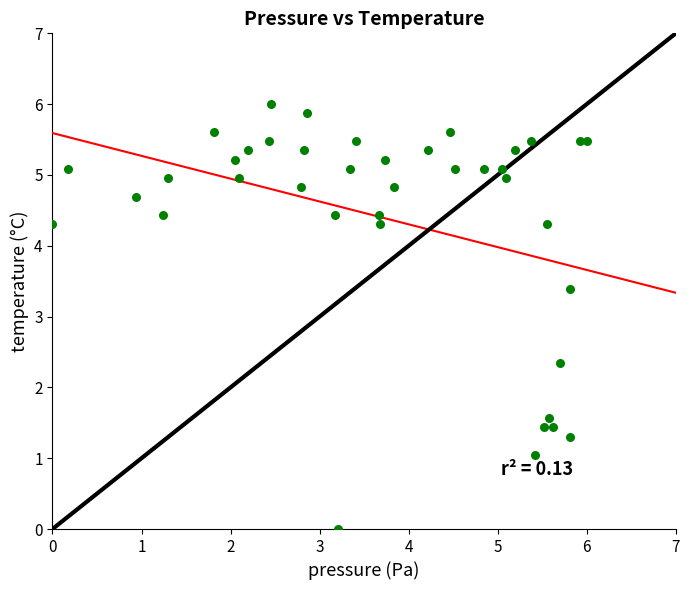

What is the range of Y values (max minus min)?

6.0